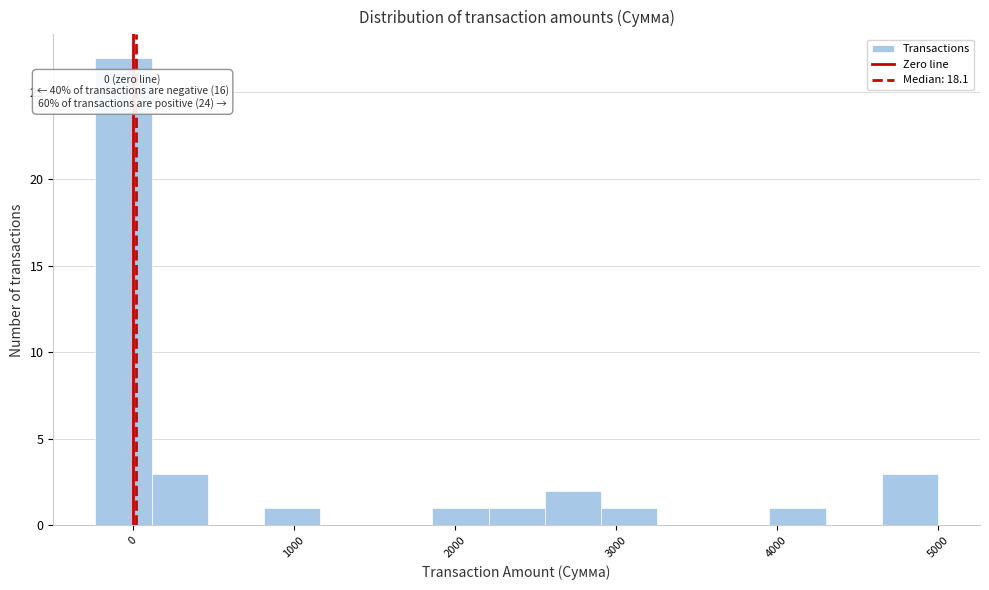

Read against the x-axis, roughly where is the centre of the tallest bar?

-100